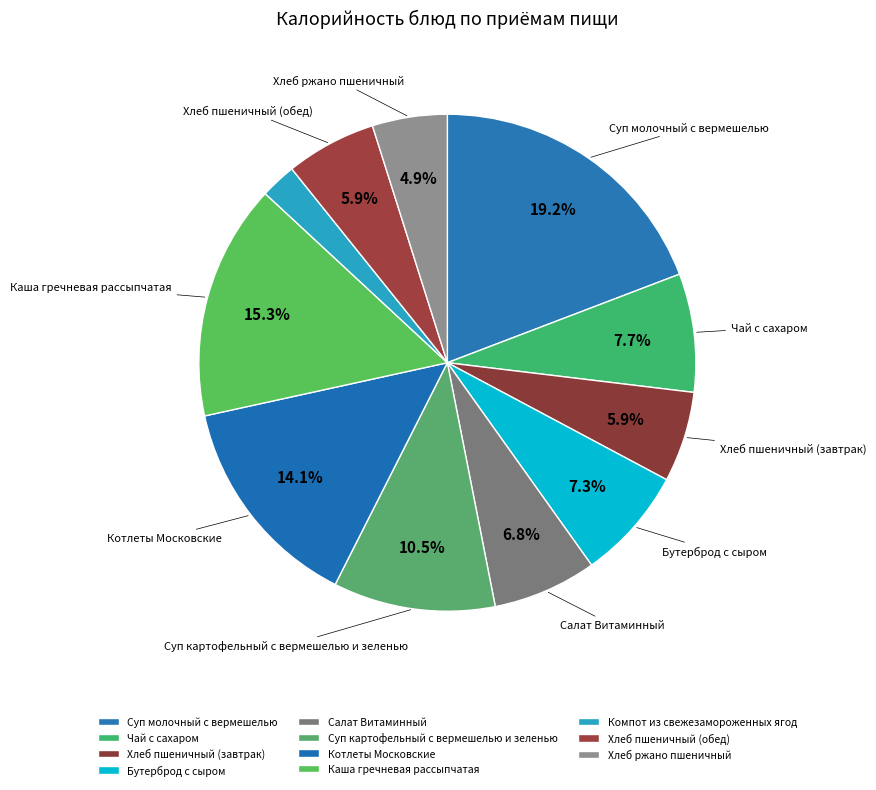

Rank the categories by value from lowest to highest.

Компот из свежезамороженных ягод, Хлеб ржано пшеничный, Хлеб пшеничный (завтрак), Хлеб пшеничный (обед), Салат Витаминный, Бутерброд с сыром, Чай с сахаром, Суп картофельный с вермешелью и зеленью, Котлеты Московские, Каша гречневая рассыпчатая, Суп молочный с вермешелью